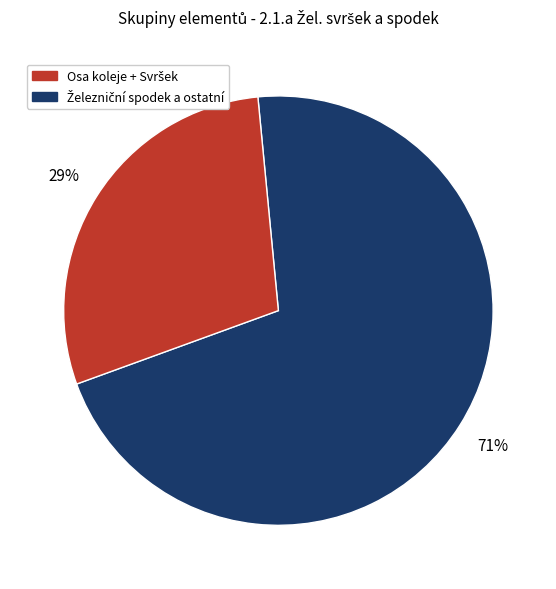

Is there a majority slice in this chart?

Yes